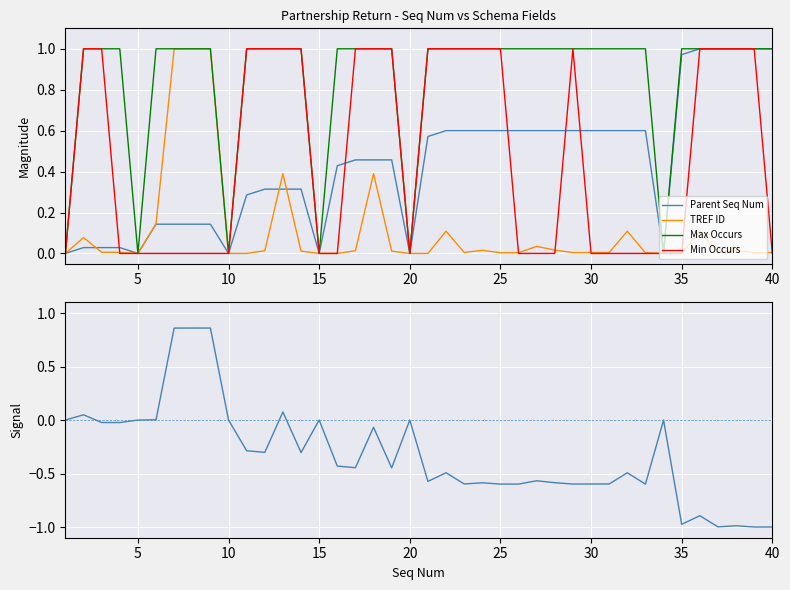

The Max Occurs series shows -0.3 at 20. True or false?

False